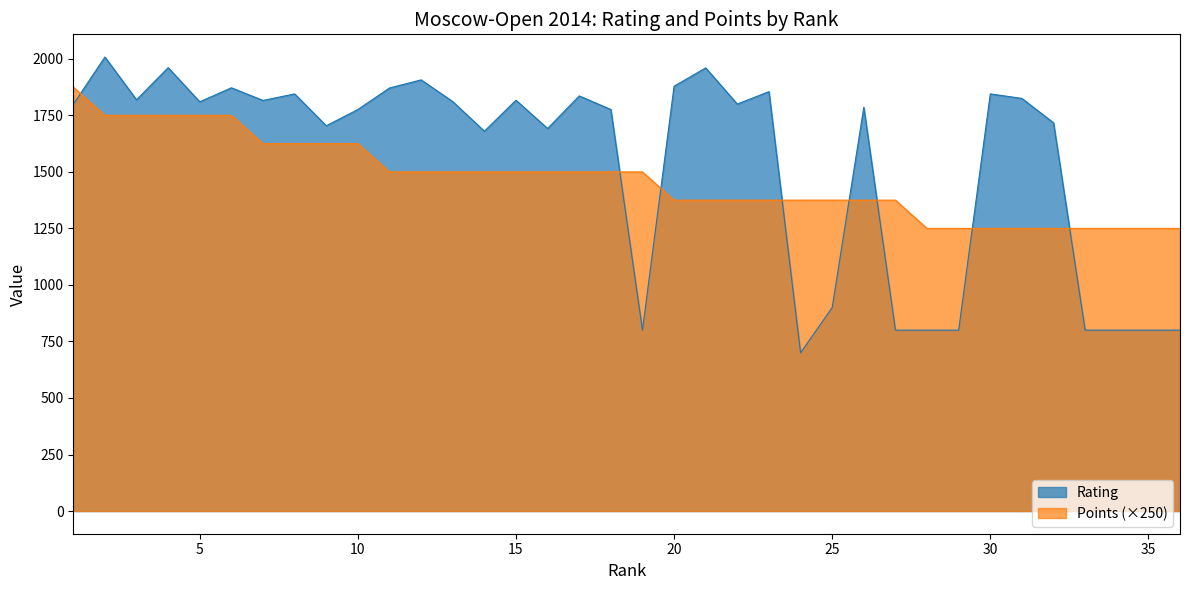

True or false: Rating and Points cross at least once.

True